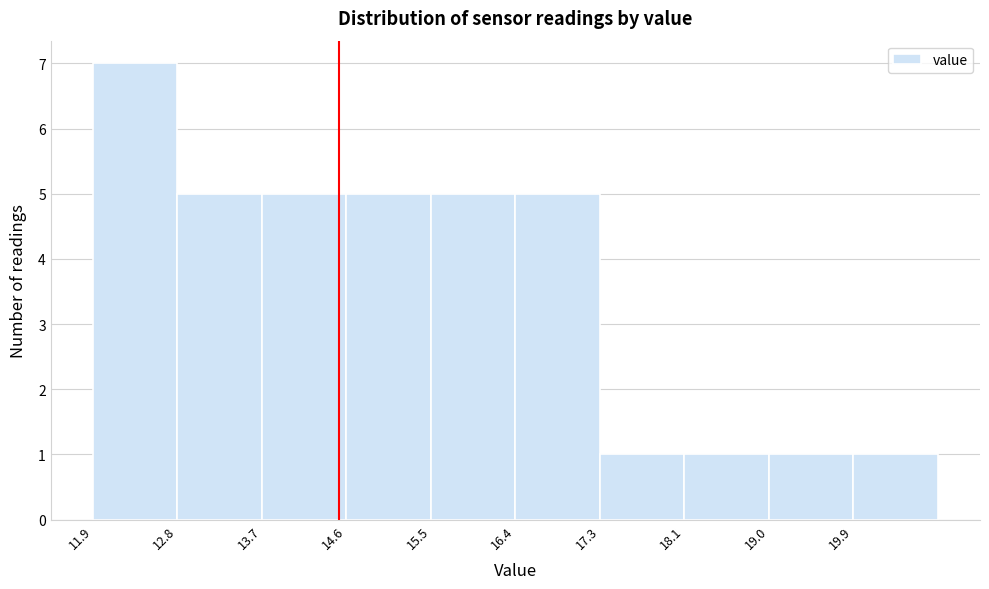

Reading left to right, list every bar in this chart as the range it spans on the x-axis followed by its height. Neither the bar edges nor the heights are printed on the chart, so give them approximately, as read against the axes.

11.9 to 12.8: 7
12.8 to 13.7: 5
13.7 to 14.6: 5
14.6 to 15.5: 5
15.5 to 16.4: 5
16.4 to 17.3: 5
17.3 to 18.1: 1
18.1 to 19.0: 1
19.0 to 19.9: 1
19.9 to 20.8: 1